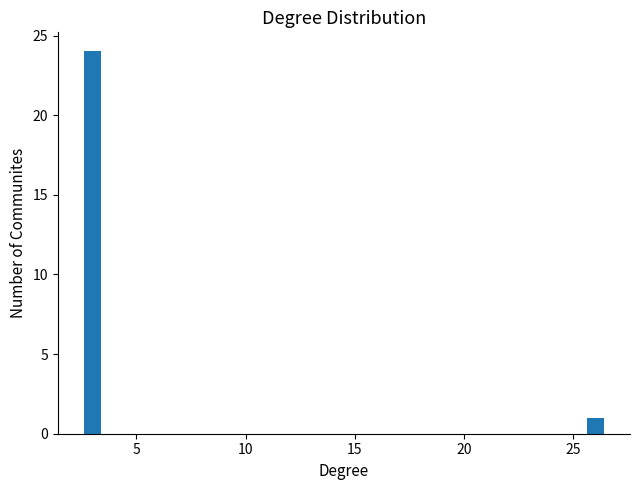

Read against the x-axis, roughly where is the centre of the tallest bar?

3.0